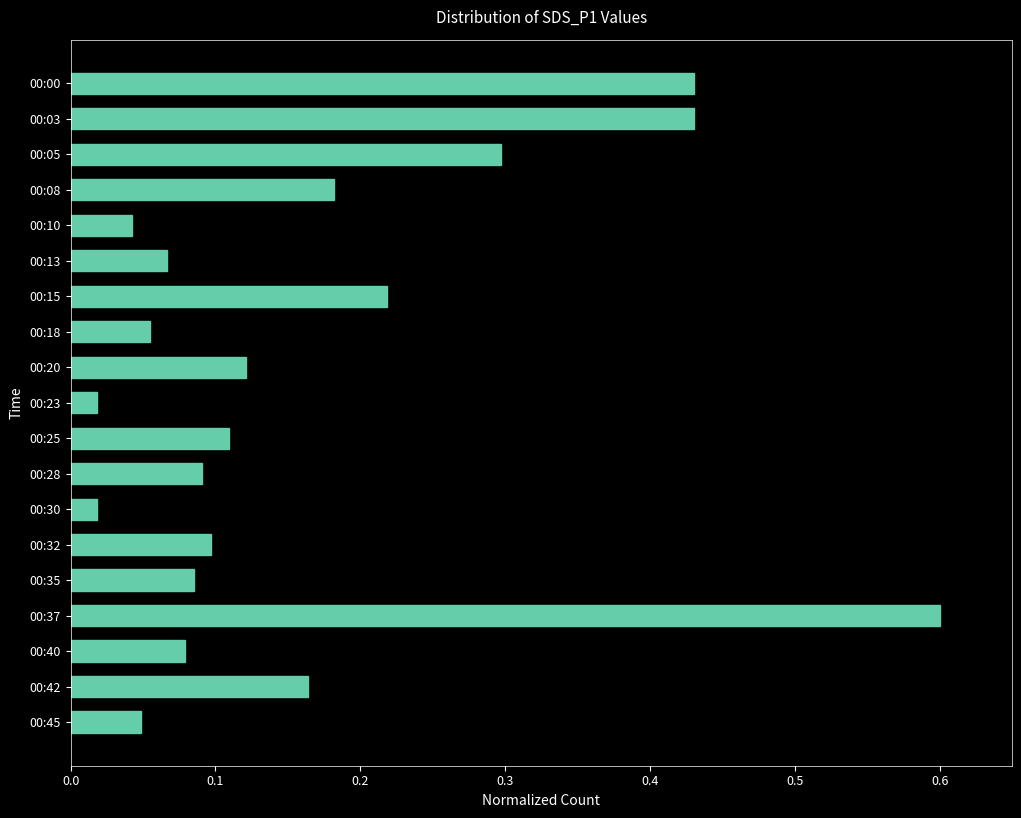

What is the greatest value displayed?

0.6